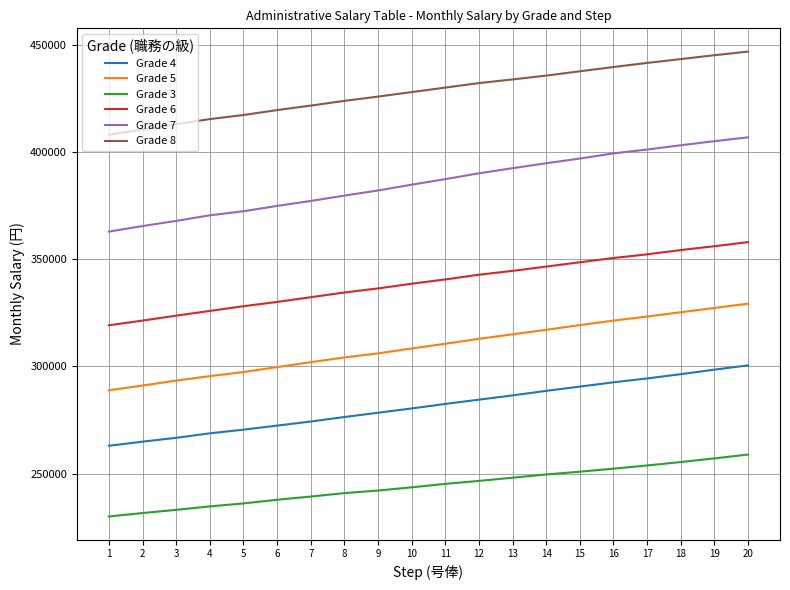

What are all the series names shown in the legend?

Grade 4, Grade 5, Grade 3, Grade 6, Grade 7, Grade 8